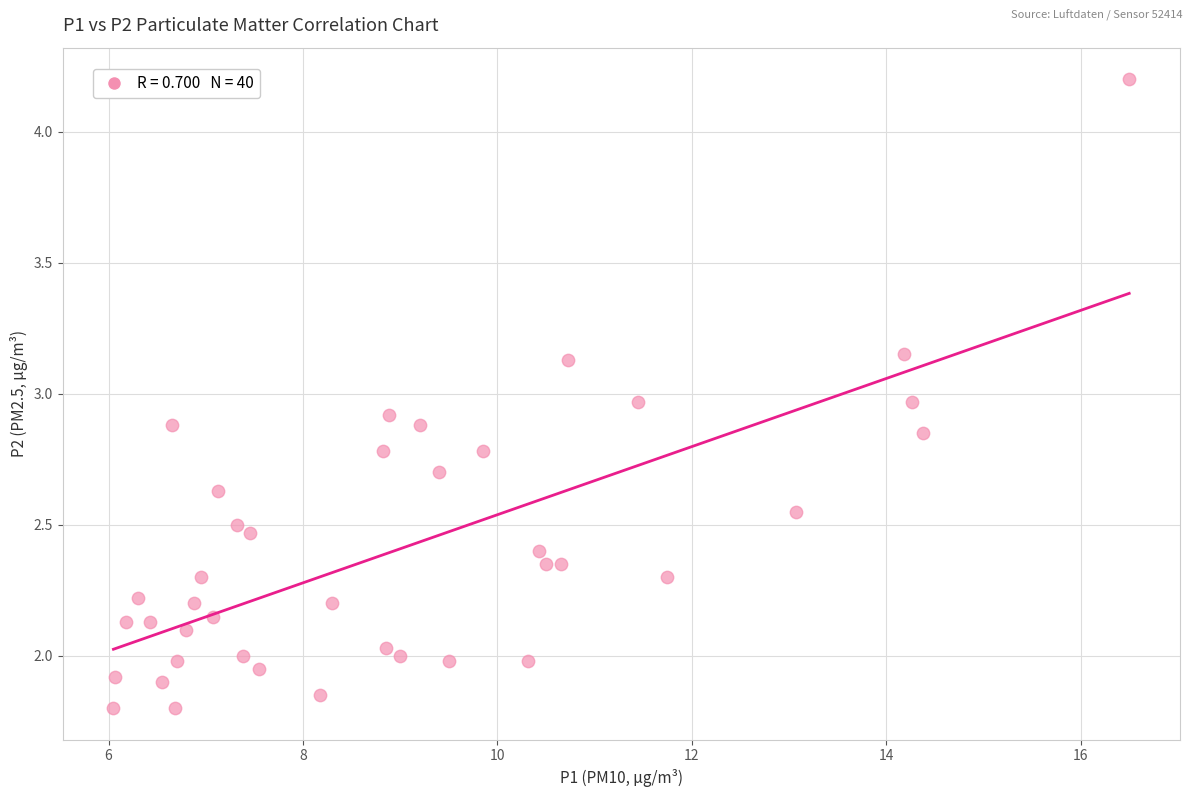

What is the range of X values (max minus min)?

10.4